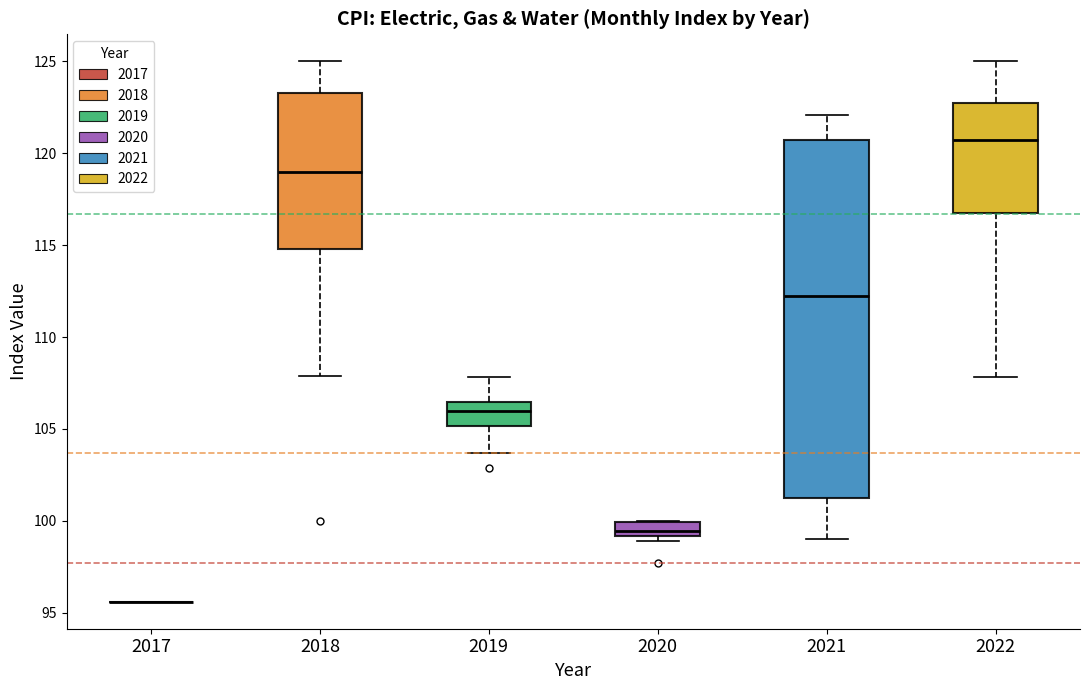

Reading left to right, transcribe this box plot: for each box, give where its median line is, the range the box spans, and where its two whiskers end, as read against the y-axis. The values are not printed on the chart, so give them approximately, as read against the axis.

2017: box collapsed to a line at 95.5, whiskers 95.5 to 95.5
2018: median 119.0, box 115.0 to 123.5, whiskers 108.0 to 125.0
2019: median 106.0, box 105.0 to 106.5, whiskers 103.5 to 108.0
2020: median 99.5, box 99.0 to 100.0, whiskers 99.0 (just below the box's lower edge) to 100.0
2021: median 112.5, box 101.5 to 120.5, whiskers 99.0 to 122.0
2022: median 120.5, box 117.0 to 123.0, whiskers 108.0 to 125.0